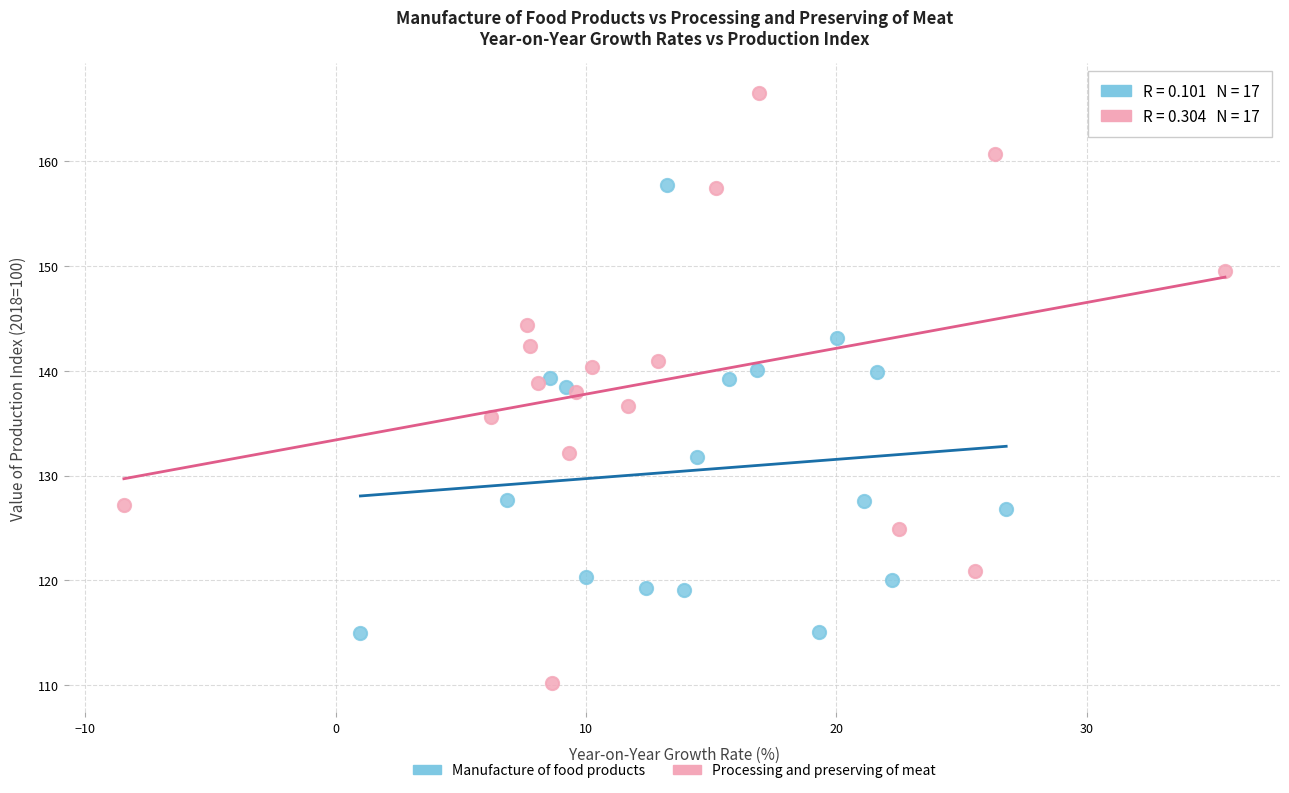

Which series has the largest Y range (max minus min)?

Processing and preserving of meat